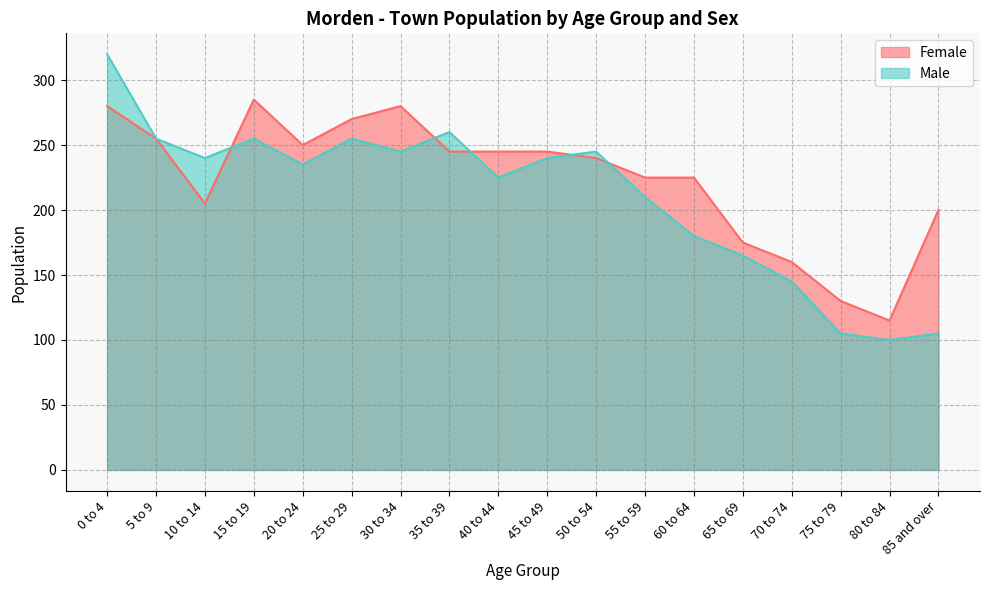

The Female series shows 106 at 55 to 59. True or false?

False